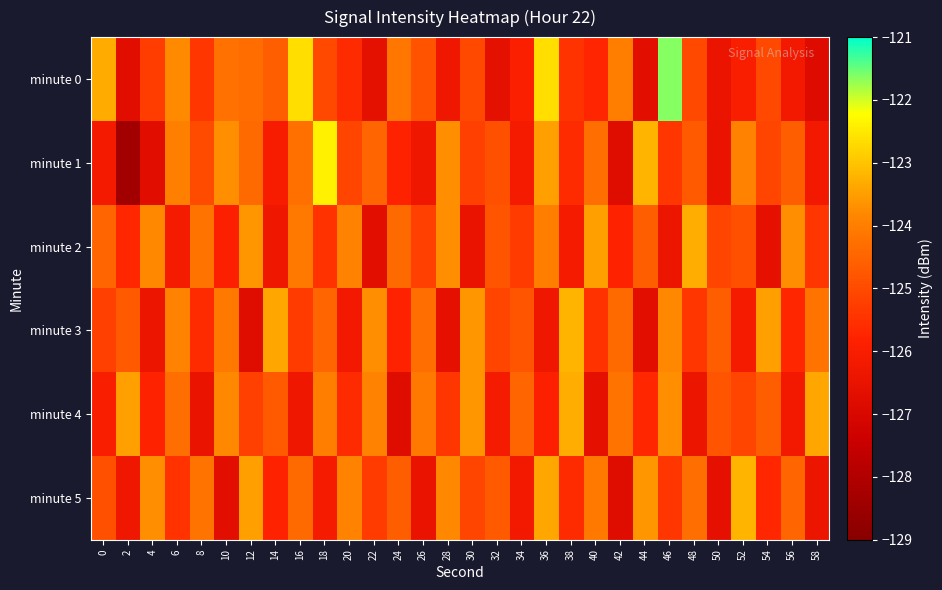

Reading left to right, list all the values displayed in this chart.

minute 0: 0=-123.3	2=-126.7	4=-125.3	6=-123.8	8=-125.4	10=-124.2	12=-124.3	14=-124.6	16=-122.6	18=-125.0	20=-125.6	22=-126.6	24=-124.1	26=-124.8	28=-126.3	30=-125.0	32=-126.6	34=-125.9	36=-122.6	38=-125.4	40=-125.7	42=-124.0	44=-126.7	46=-121.7	48=-125.0	50=-126.4	52=-126.0	54=-125.1	56=-126.2	58=-126.9
minute 1: 0=-126.1	2=-128.4	4=-126.7	6=-124.0	8=-125.0	10=-123.7	12=-124.4	14=-126.1	16=-124.3	18=-122.4	20=-125.1	22=-124.5	24=-125.8	26=-126.3	28=-123.7	30=-125.2	32=-124.9	34=-126.1	36=-123.5	38=-125.6	40=-124.3	42=-126.8	44=-123.2	46=-125.4	48=-124.7	50=-126.5	52=-123.9	54=-125.1	56=-124.6	58=-126.2
minute 2: 0=-124.5	2=-125.7	4=-123.8	6=-126.1	8=-124.2	10=-125.9	12=-123.6	14=-126.3	16=-124.1	18=-125.5	20=-123.9	22=-126.7	24=-124.4	26=-125.2	28=-123.7	30=-126.5	32=-124.8	34=-125.3	36=-124.0	38=-126.1	40=-123.5	42=-125.8	44=-124.6	46=-126.4	48=-123.3	50=-125.1	52=-124.9	54=-126.6	56=-123.7	58=-125.4
minute 3: 0=-125.2	2=-124.7	4=-126.4	6=-123.9	8=-125.6	10=-124.1	12=-126.8	14=-123.4	16=-125.3	18=-124.5	20=-126.2	22=-123.7	24=-125.8	26=-124.3	28=-126.6	30=-123.6	32=-125.1	34=-124.8	36=-126.3	38=-123.2	40=-125.5	42=-124.4	44=-126.7	46=-123.8	48=-125.4	50=-124.6	52=-126.1	54=-123.5	56=-125.7	58=-124.2
minute 4: 0=-126.0	2=-123.5	4=-125.8	6=-124.3	8=-126.5	10=-123.8	12=-125.2	14=-124.7	16=-126.3	18=-124.0	20=-125.6	22=-123.9	24=-126.8	26=-124.1	28=-125.4	30=-123.6	32=-126.1	34=-124.5	36=-125.9	38=-123.3	40=-126.6	42=-124.2	44=-125.7	46=-123.7	48=-126.4	50=-124.8	52=-125.1	54=-124.6	56=-126.2	58=-123.4
minute 5: 0=-124.9	2=-126.3	4=-123.7	6=-125.5	8=-124.2	10=-126.7	12=-123.5	14=-125.8	16=-124.4	18=-126.1	20=-123.9	22=-125.3	24=-124.6	26=-126.5	28=-123.8	30=-125.1	32=-124.7	34=-126.2	36=-123.4	38=-125.6	40=-124.1	42=-126.8	44=-123.6	46=-125.4	48=-124.3	50=-126.6	52=-123.2	54=-125.7	56=-124.5	58=-126.4